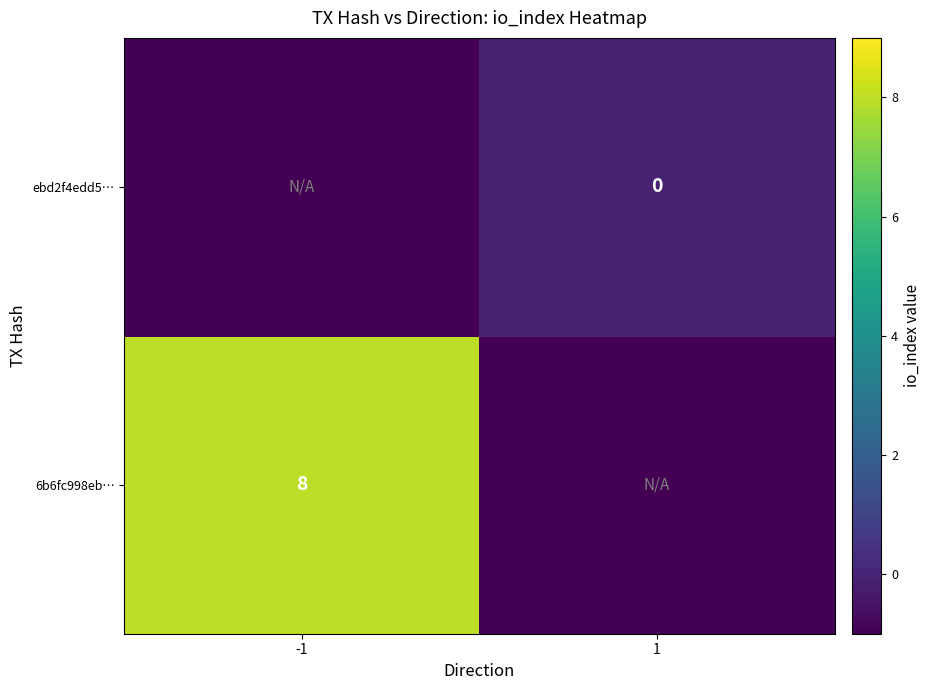

Is the value of ebd2f4edd5… at 1 greater than the value of 6b6fc998eb… at -1?

No